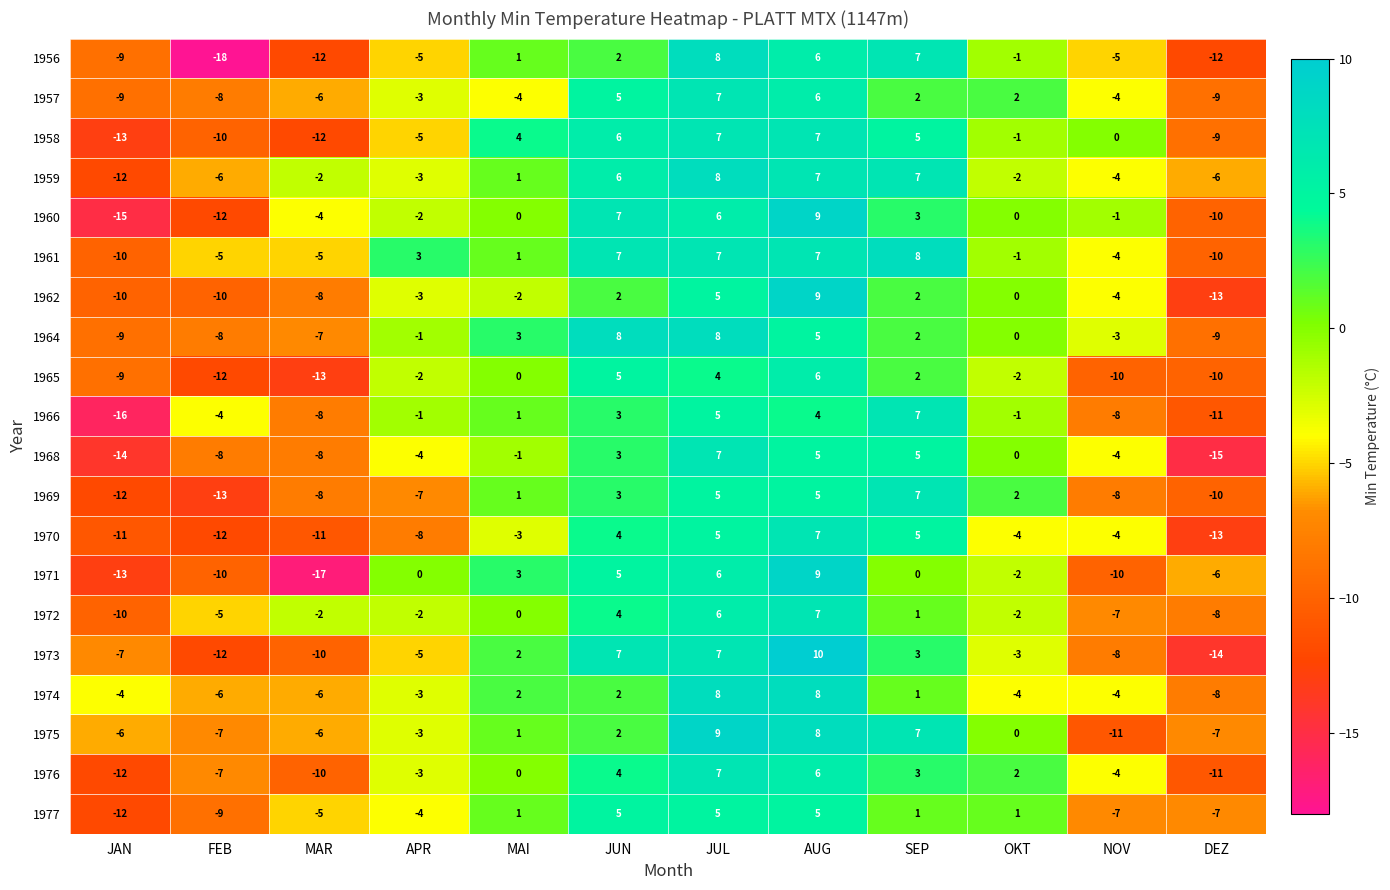

What is the approximate value of 1972 at JUL?

6